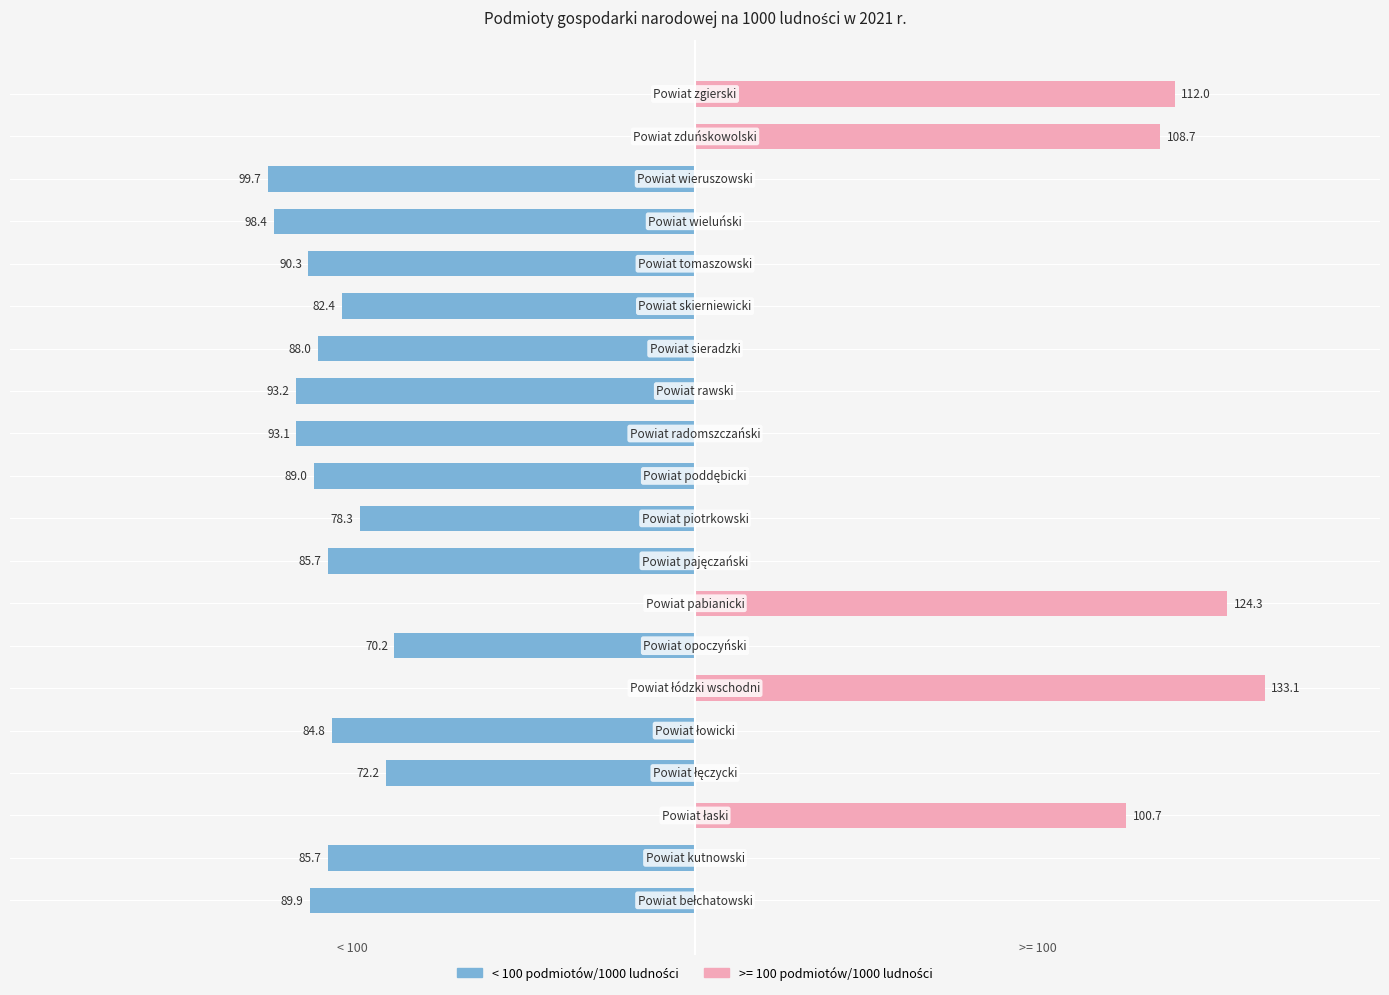

Does the chart contain stacked bars?

No